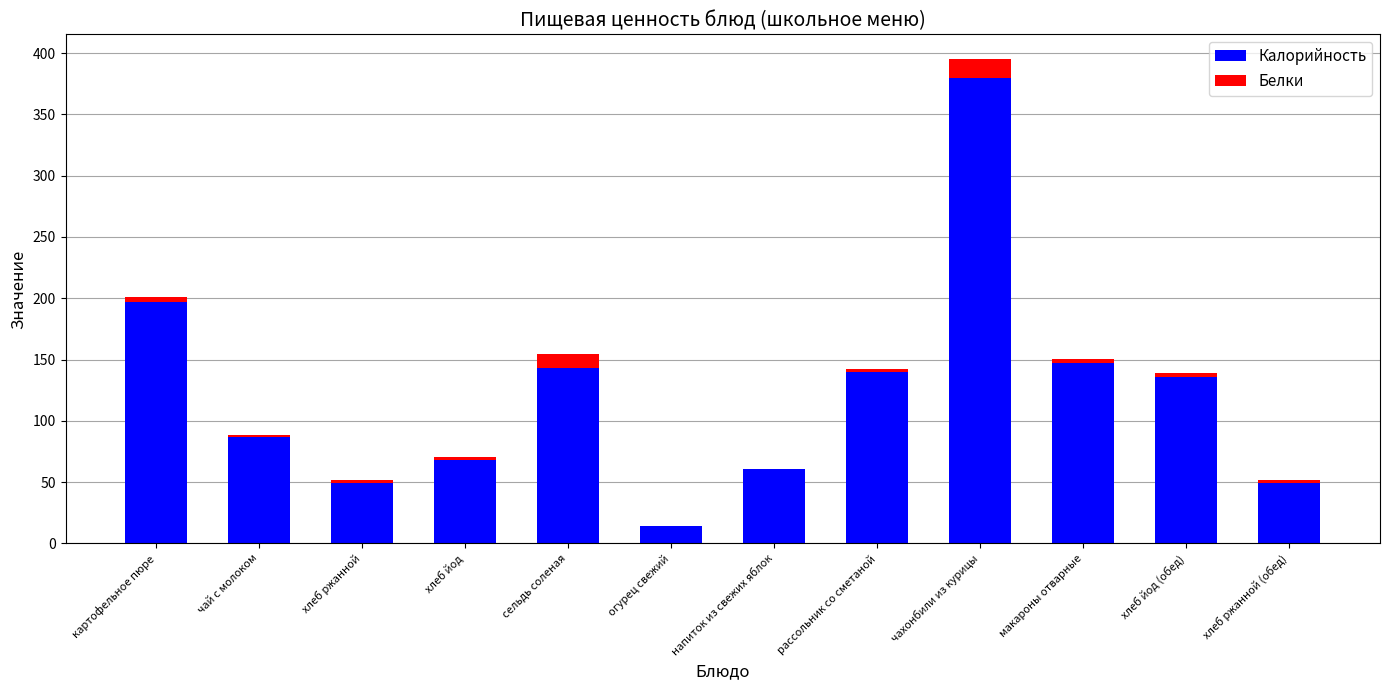

How many values in the Калорийность series exceed 135?

6